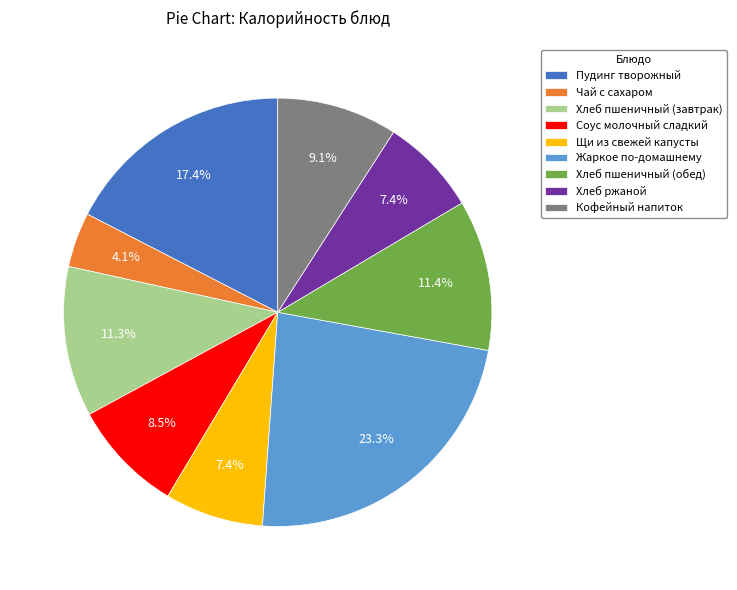

What portion of the pie excludes Жаркое по-домашнему?

76.7%